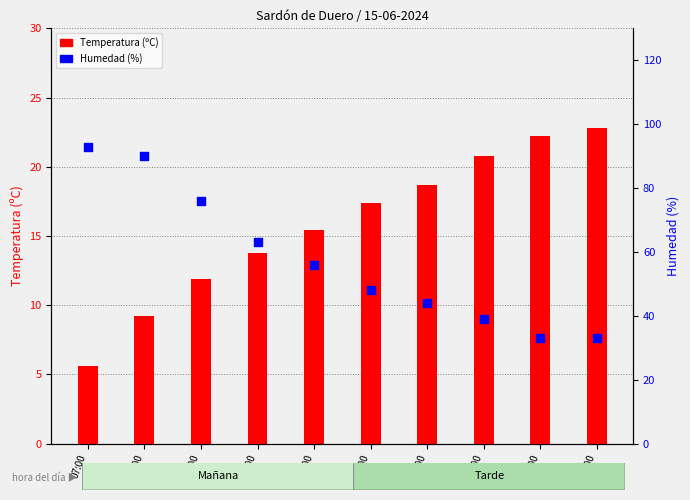

At how many categories does at least one series exceed 78?

2